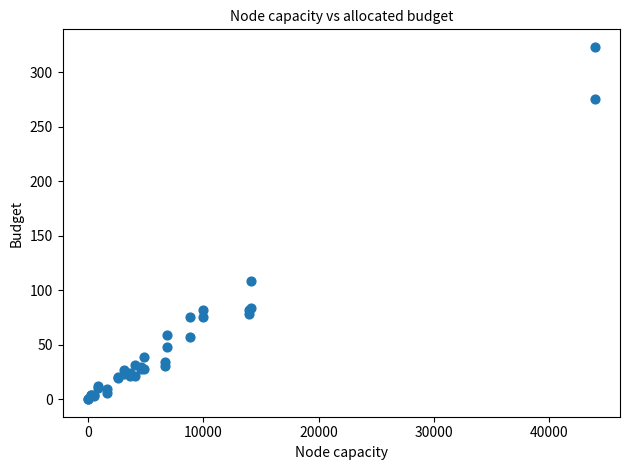

What Y value in the scatter plot is closest to 161?

108